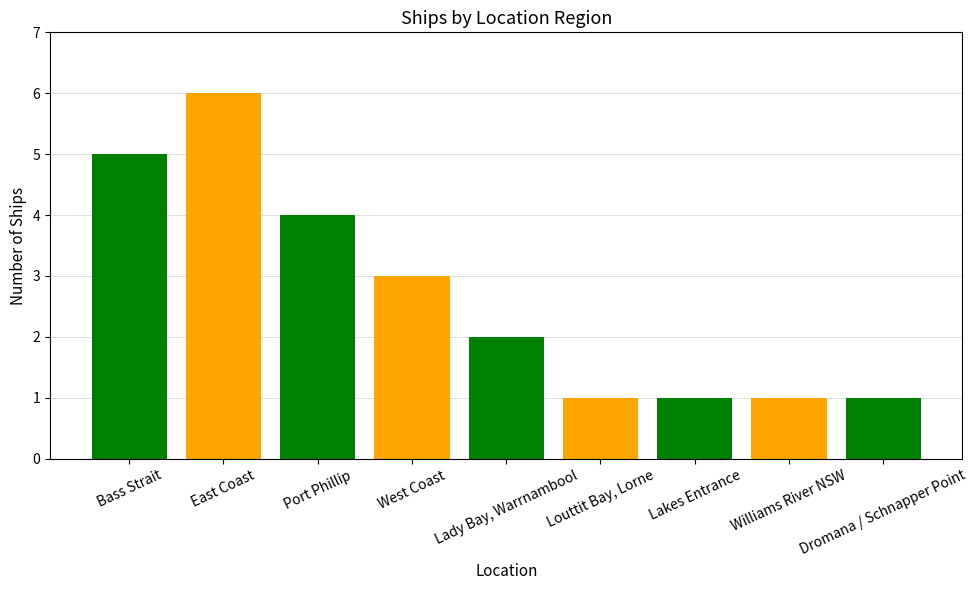

Between Port Phillip and Williams River NSW, which is larger?

Port Phillip